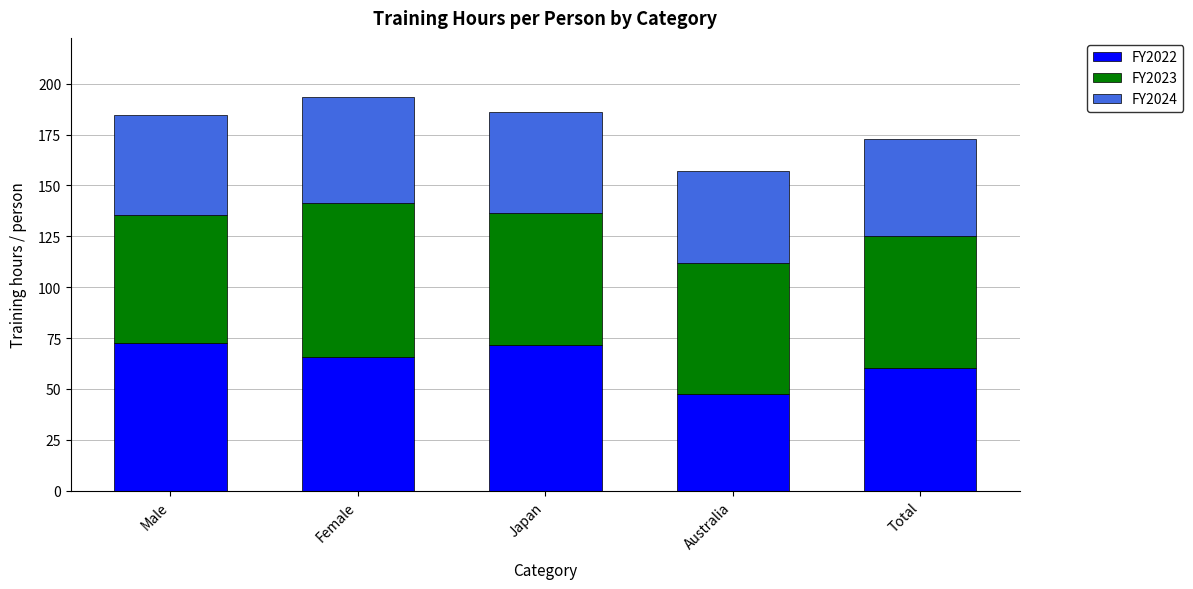

Reading right to left, what are the values for FY2022?

60.3	47.6	71.4	65.9	72.8